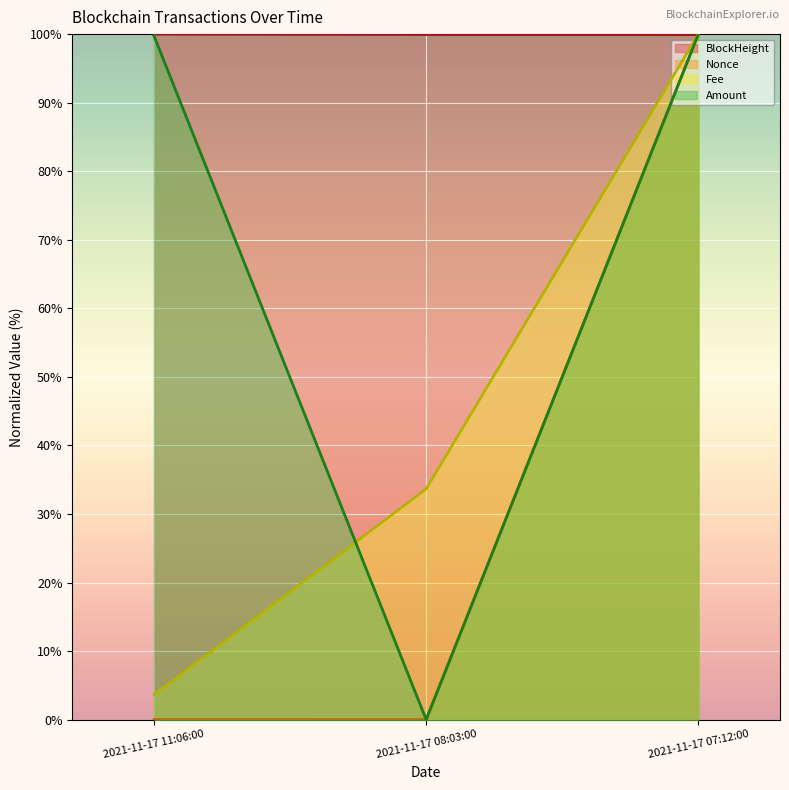

Which series has the largest total across all categories?

BlockHeight